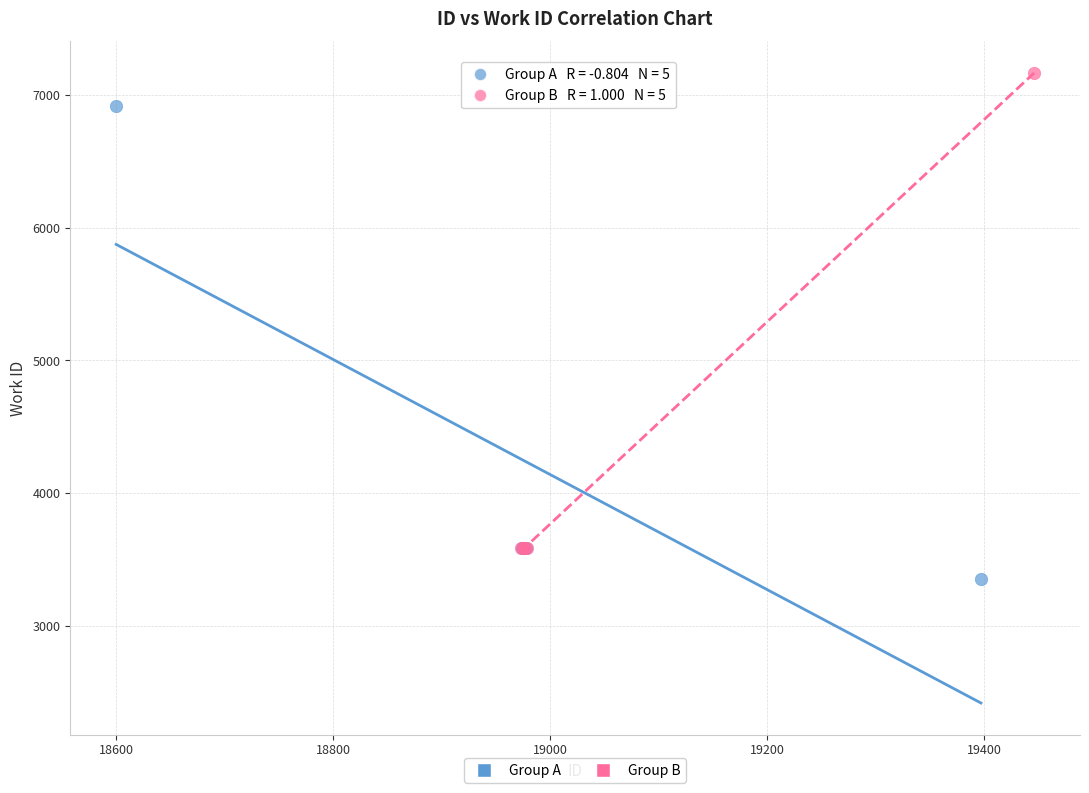

Which series contains the highest Y value?

Group B